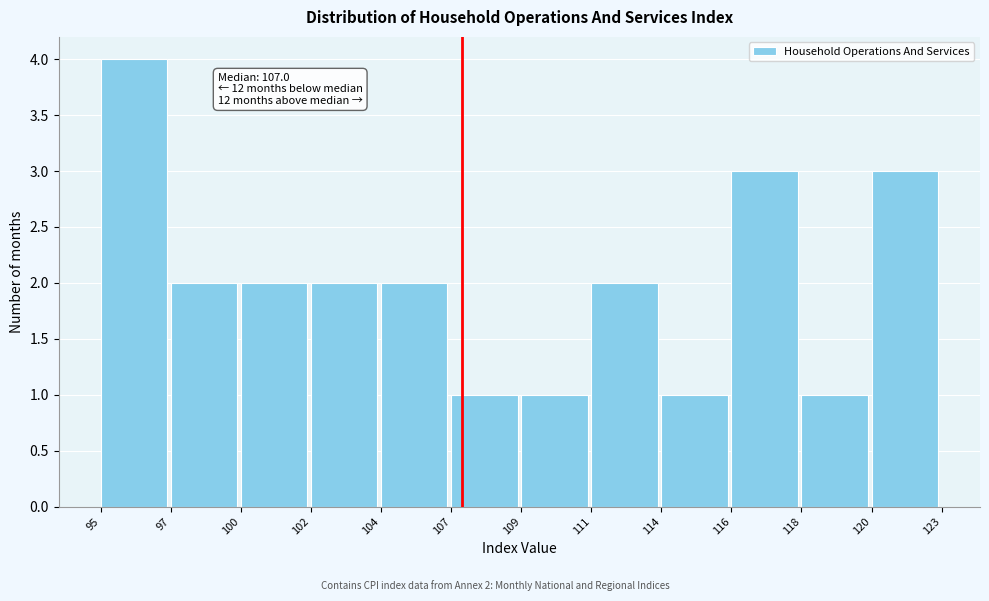

Reading left to right, extract all data points from this chart.

95=4	97=2	100=2	102=2	104=2	107=1	109=1	111=2	114=1	116=3	118=1	120=3